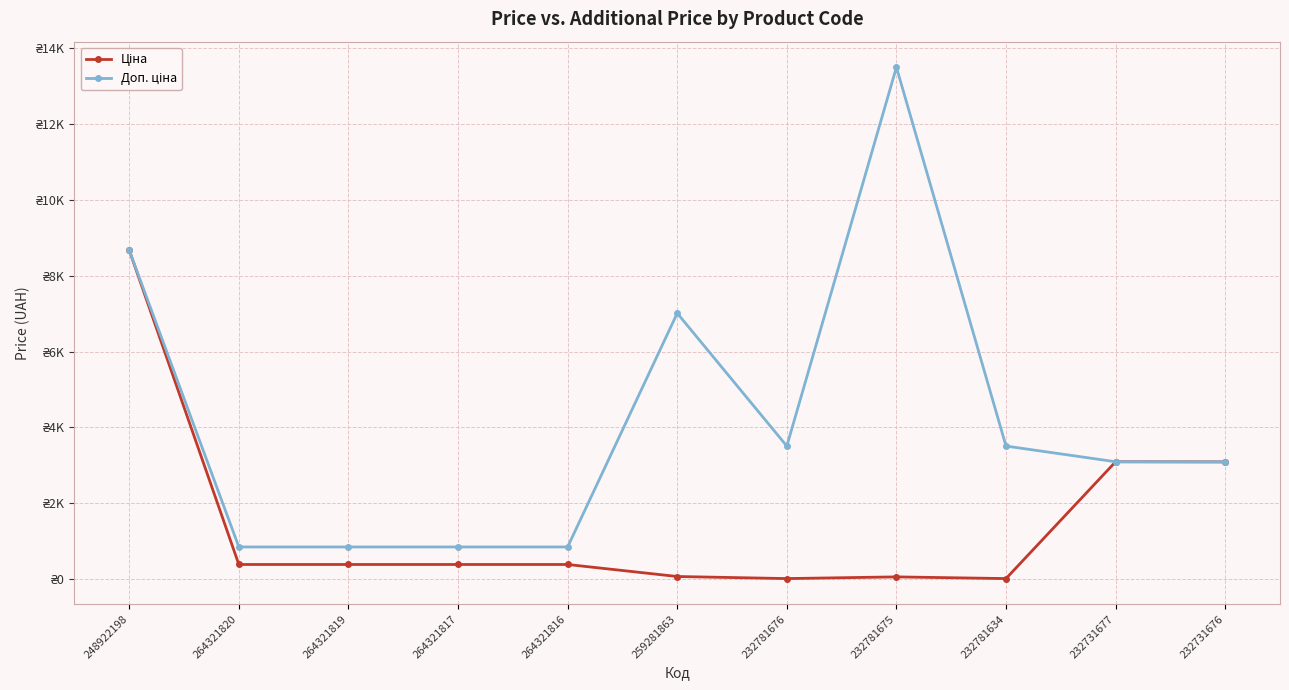

At how many categories does at least one series exceed 10042?

1